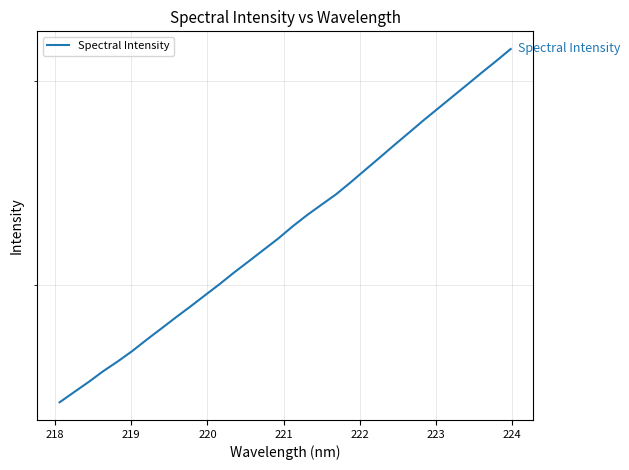

Reading left to right, transcribe all the data shown in this chart.

1584.9	1617.4	1650.4	1686.1	1719.1	1755.1	1795.5	1835.4	1876.6	1917.5	1960.7	2004.5	2051.5	2097.2	2144.6	2192.9	2246.9	2298.3	2346.5	2395.4	2453.0	2514.2	2576.5	2641.3	2706.2	2773.4	2839.6	2907.4	2976.8	3048.4	3120.0	3195.6